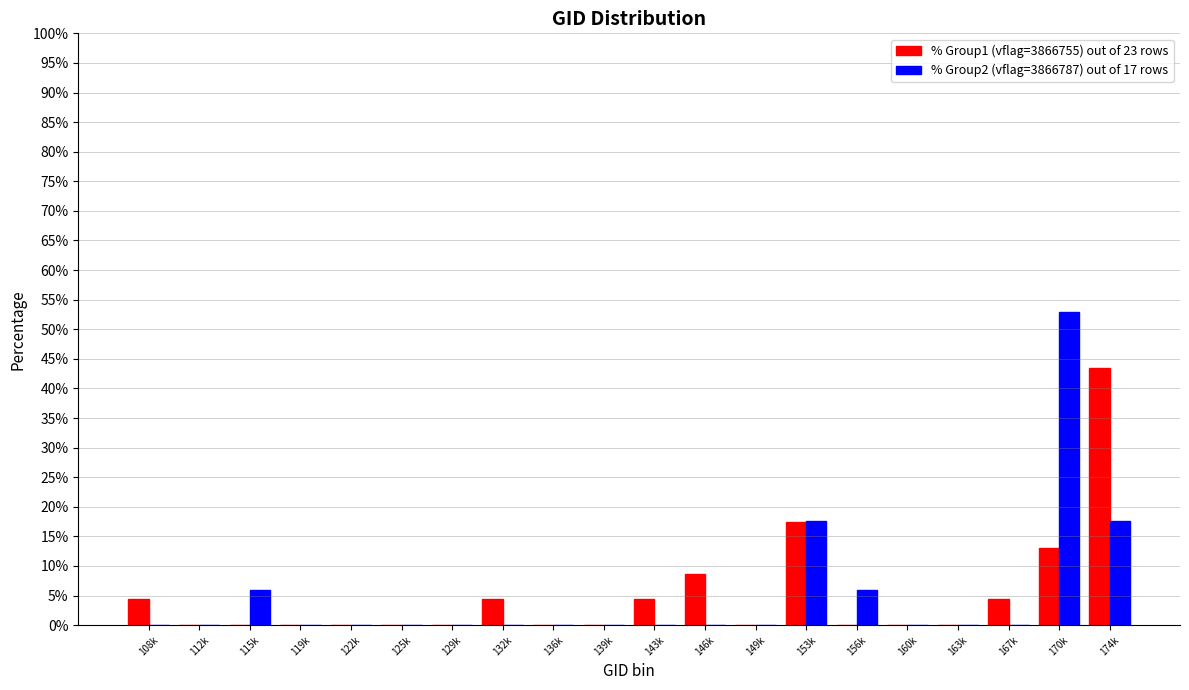

What is the maximum value for % Group1 (vflag=3866755) out of 23 rows?

43.5